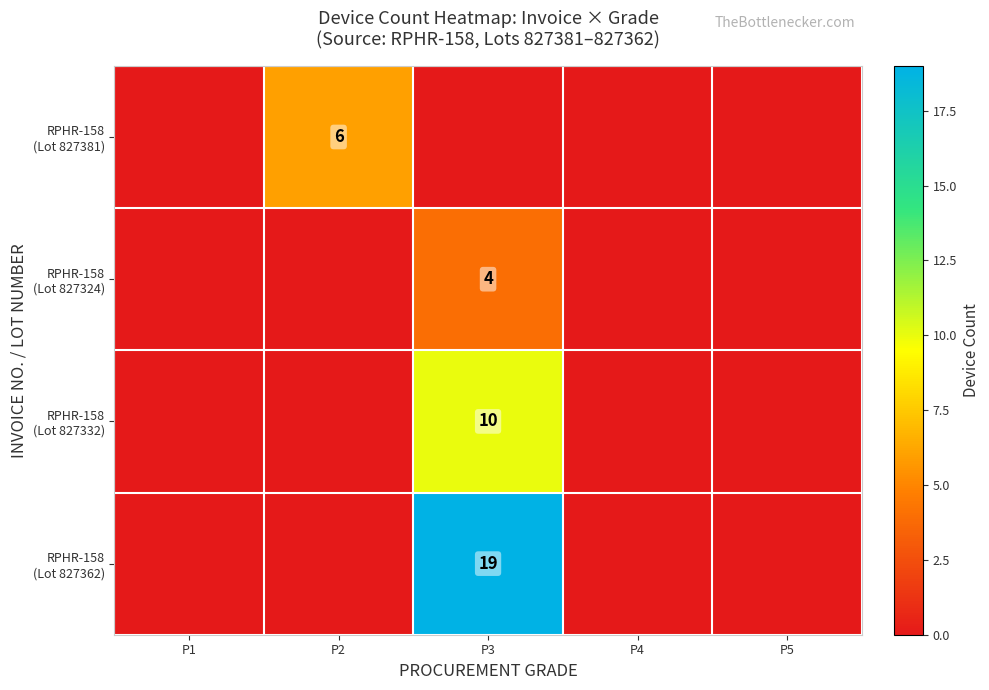

At which label is RPHR-158 (Lot 827381) closest to 3?

P1